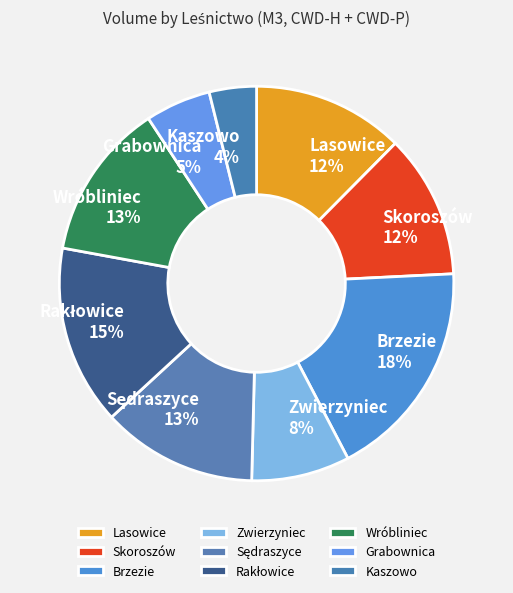

What is the largest slice in the pie chart?

Brzezie